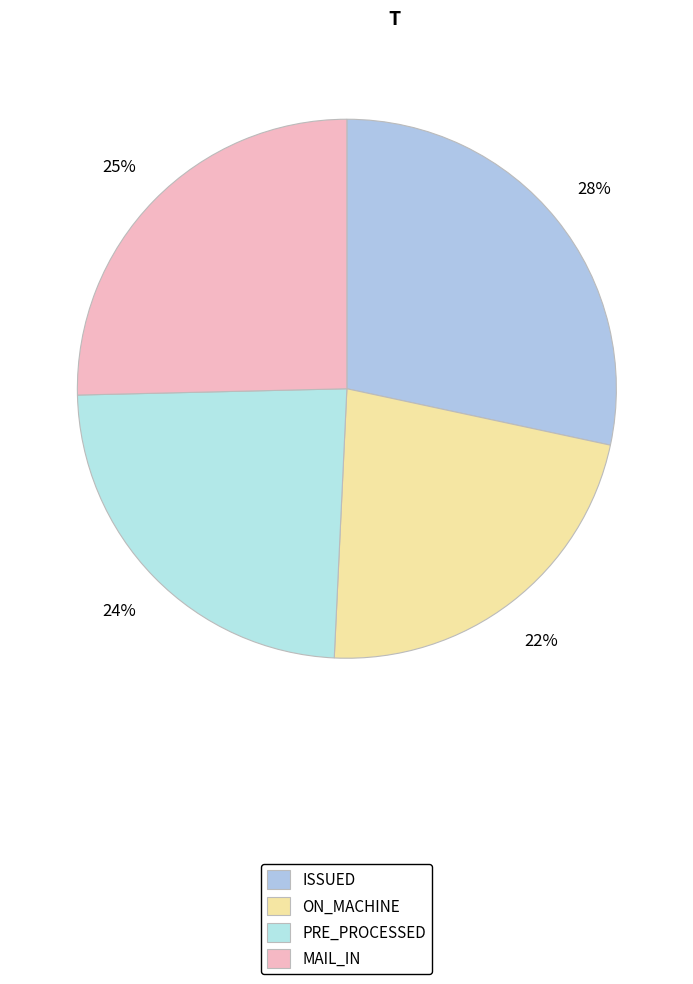

Is it true that MAIL_IN is 13% of the pie?

False